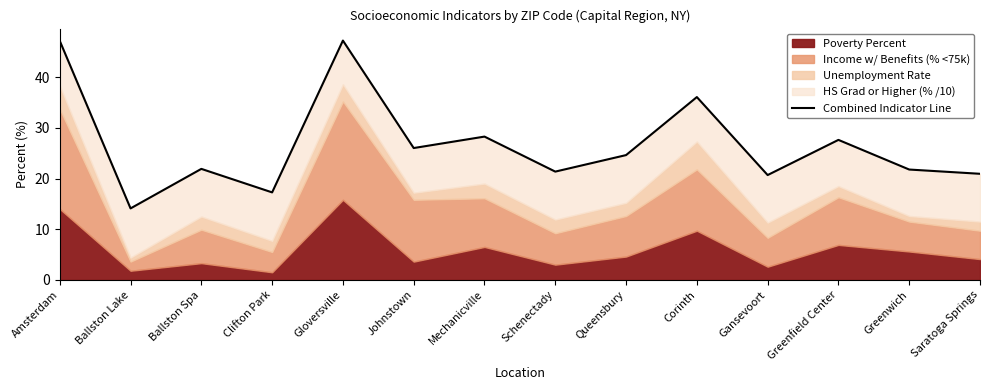

What is the smallest value displayed?

14.1